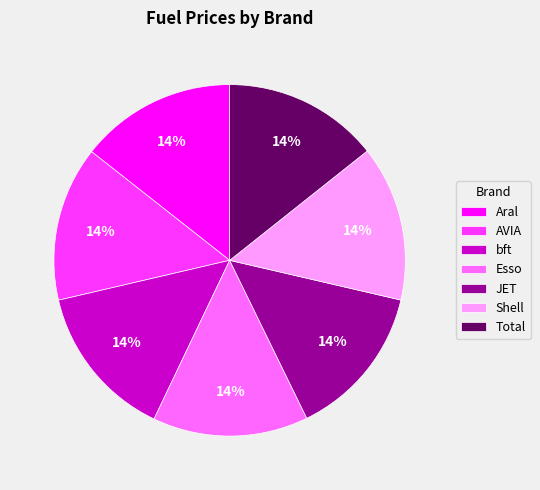

To the nearest percent, what percentage of the pie is Shell?

14%